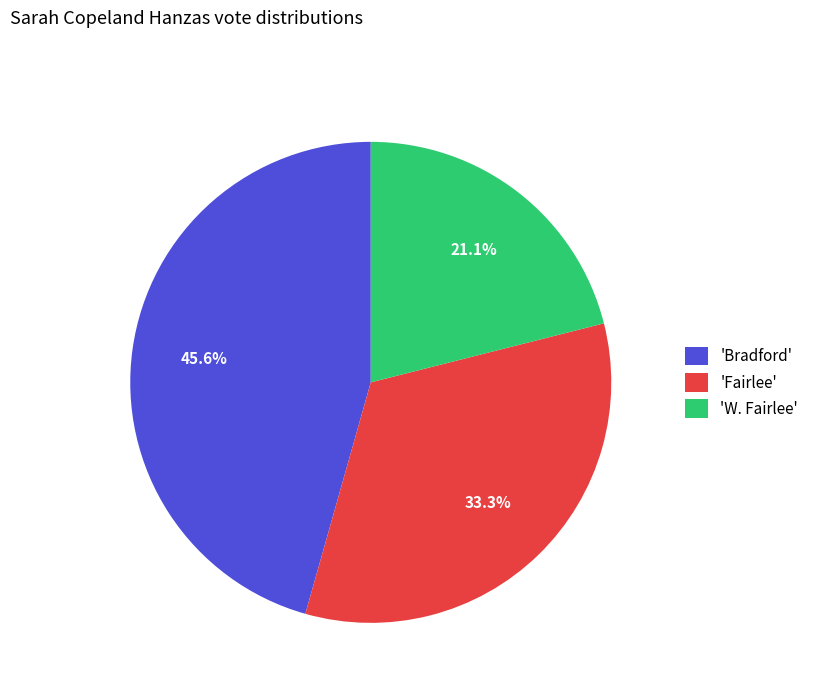

What is the largest slice in the pie chart?

'Bradford'